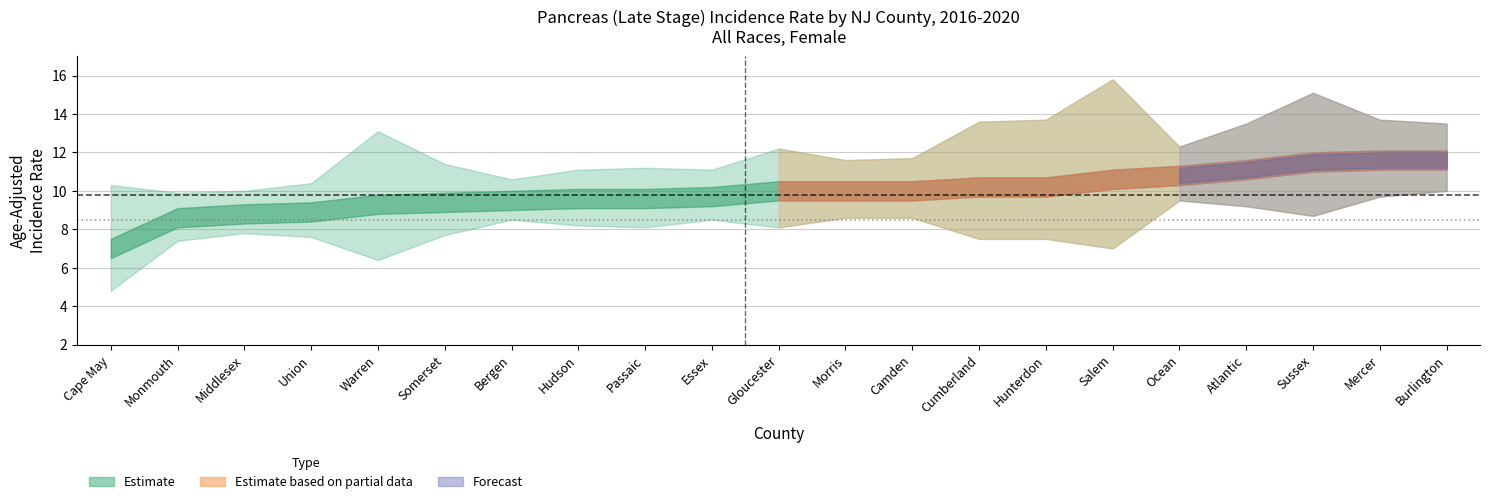

Is it true that NJ Rate (9.8) equals 2.7 at Cape May?

False